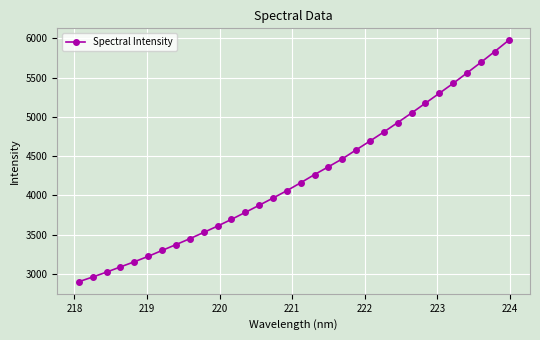

True or false: there are more than 2 points higher than both neighbors.

False